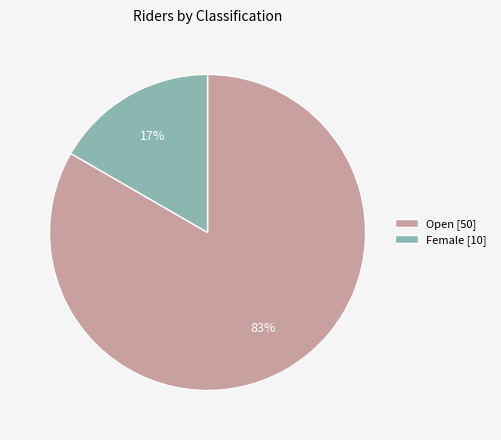

Is it true that Female [10] is 17% of the pie?

True